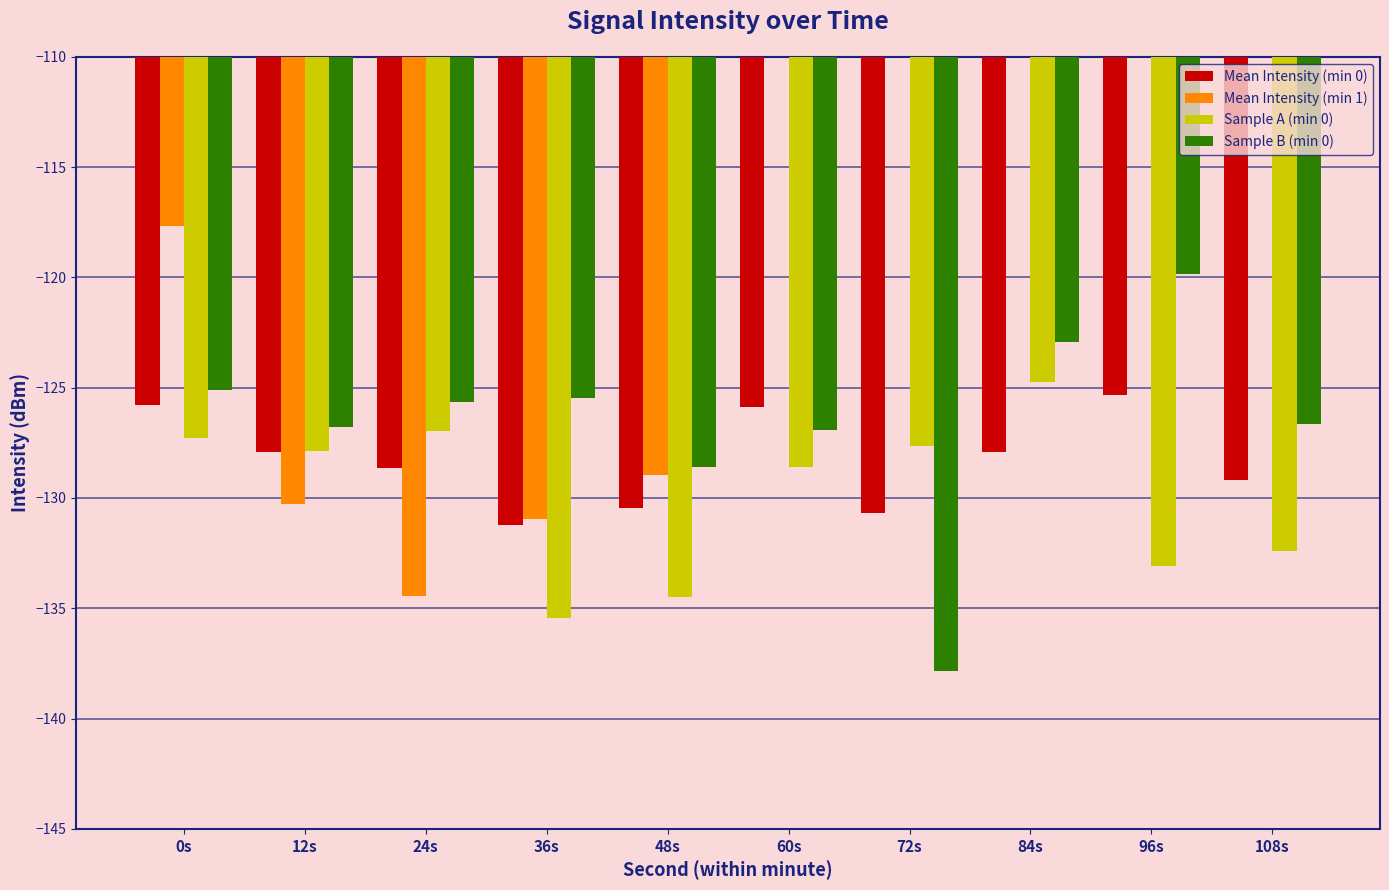

What are all the series names shown in the legend?

Mean Intensity (min 0), Mean Intensity (min 1), Sample A (min 0), Sample B (min 0)